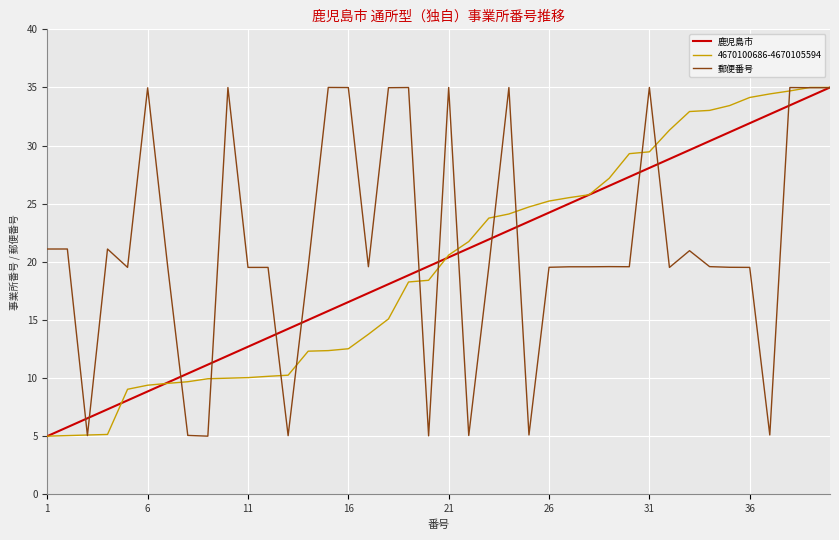

How many categories are shown in the chart?

40